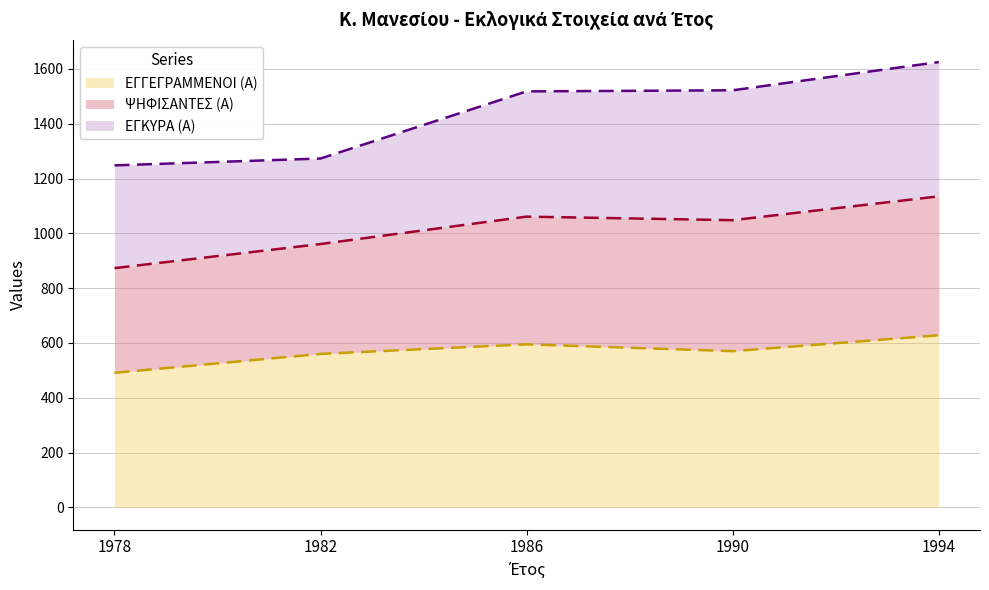

The value of ΨΗΦΙΣΑΝΤΕΣ (Α) at 1990 is 417. True or false?

False